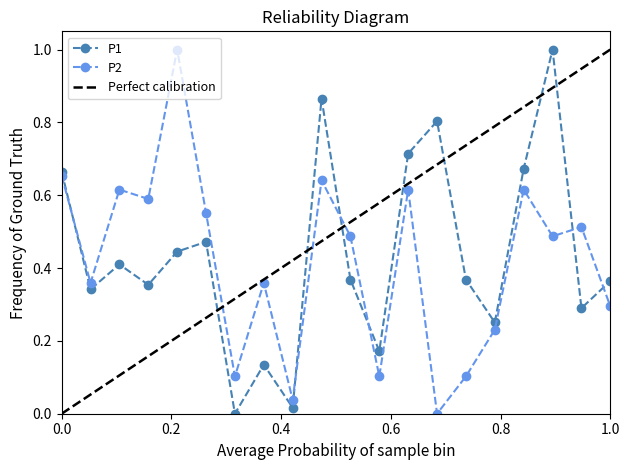

Rank the series at 00:25 from lowest to highest value.

P1, P2